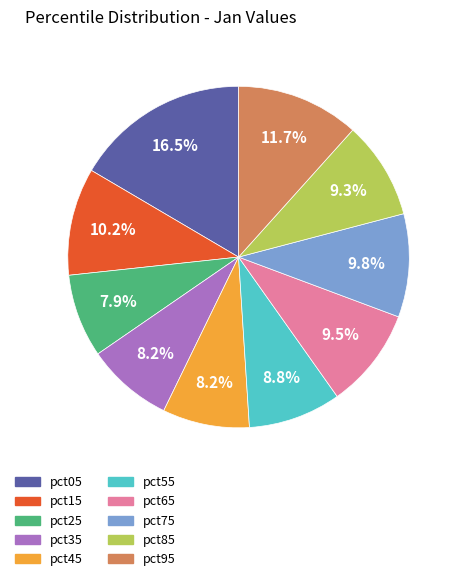

The pct55 slice represents 9% of the pie. True or false?

True